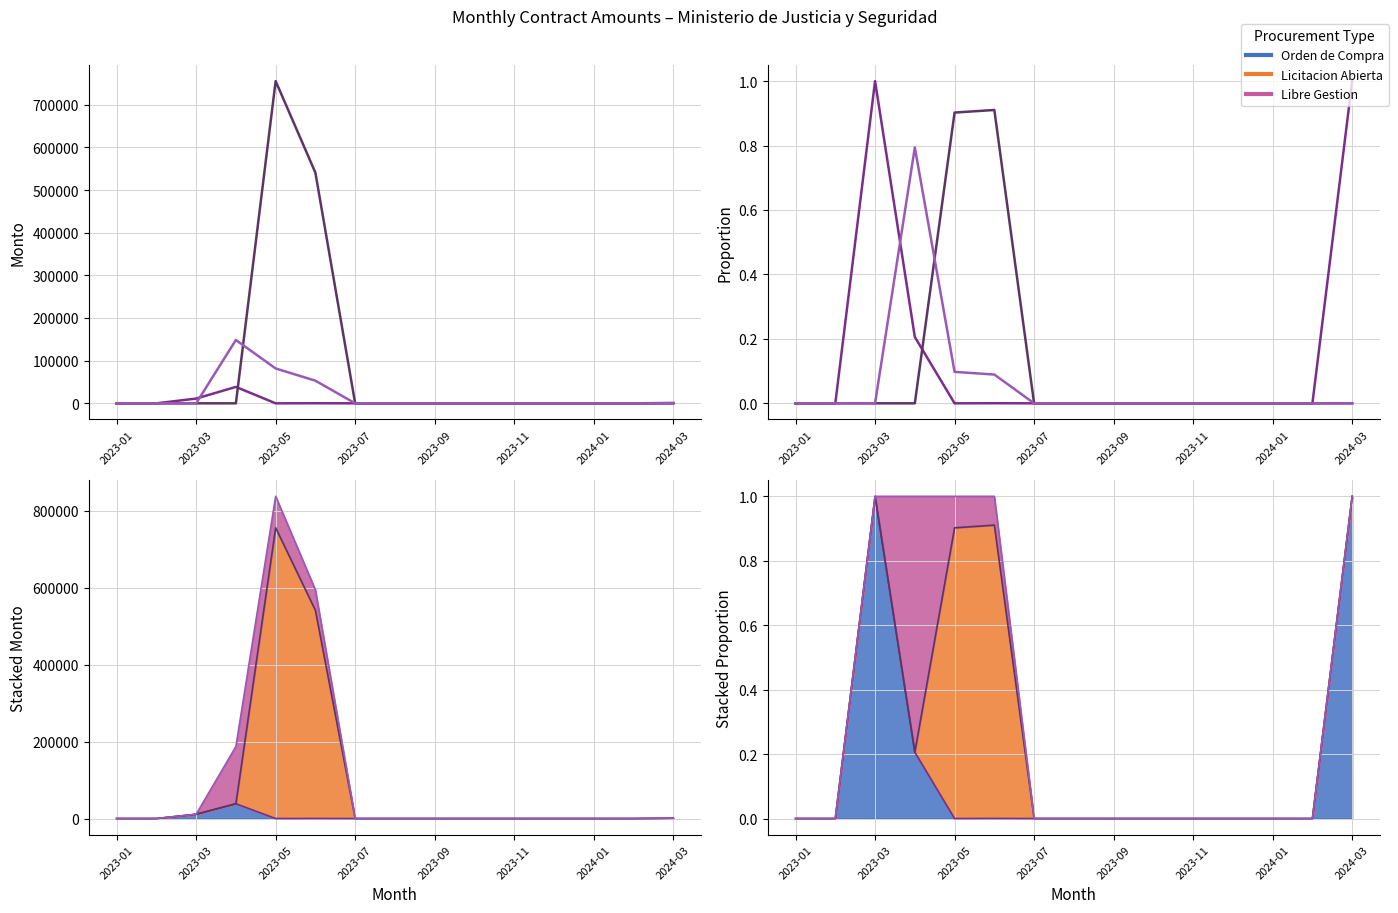

True or false: Libre Gestion has more than 1 points higher than both neighbors.

False